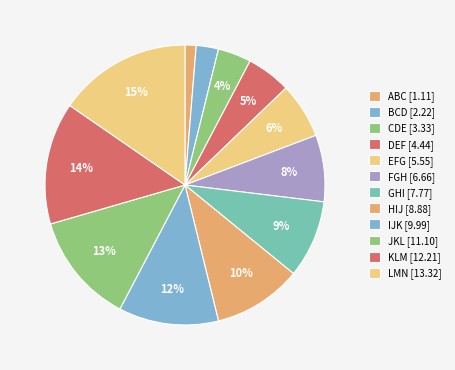

To the nearest percent, what is the average slice percentage?

8%